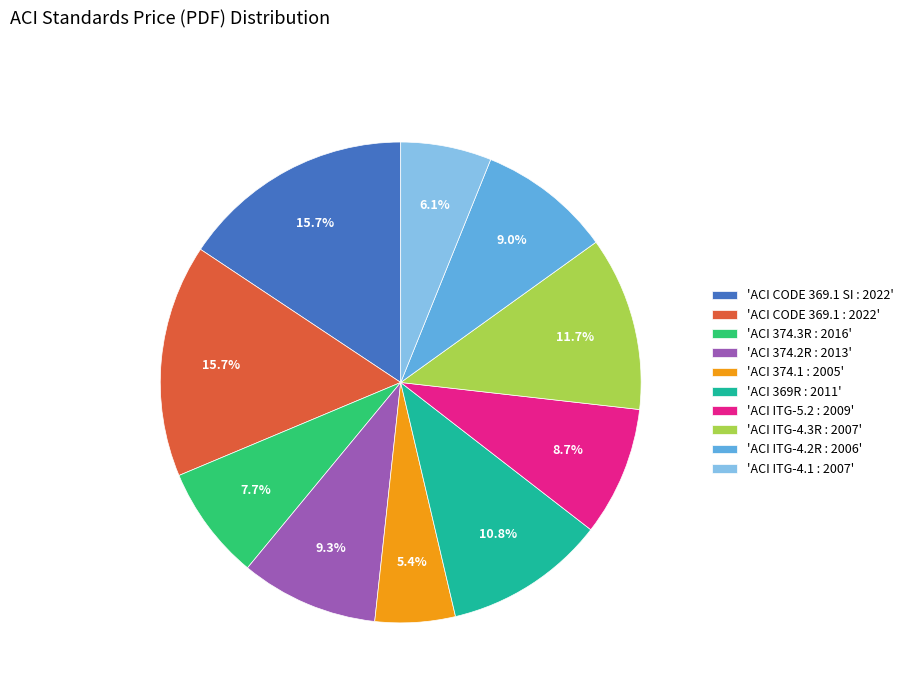

Which slice is the smallest?

'ACI 374.1 : 2005'